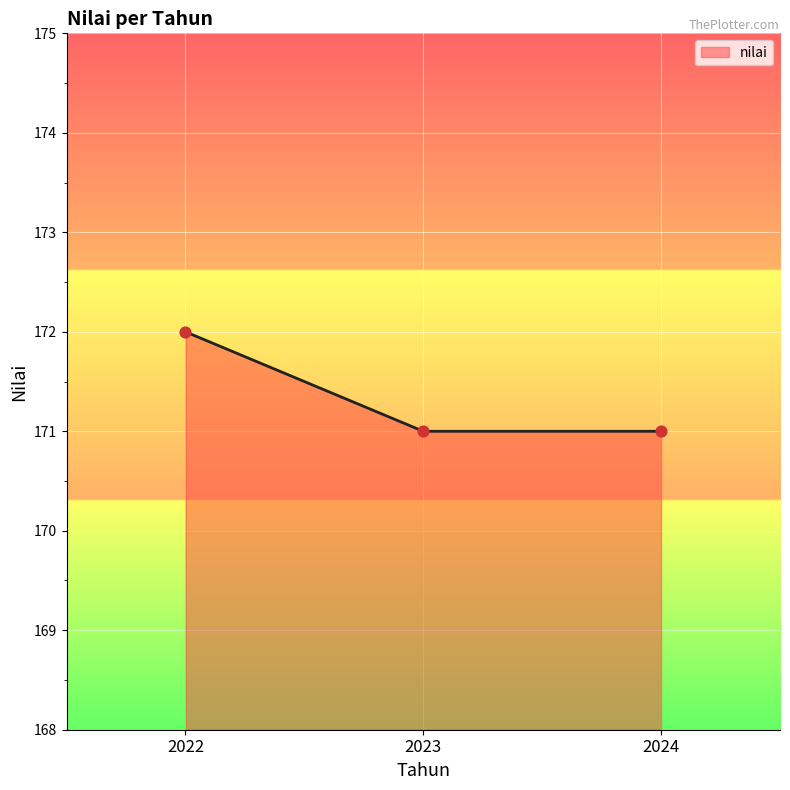

What is the ratio of the value at 2022 to the value at 2023?

1.0